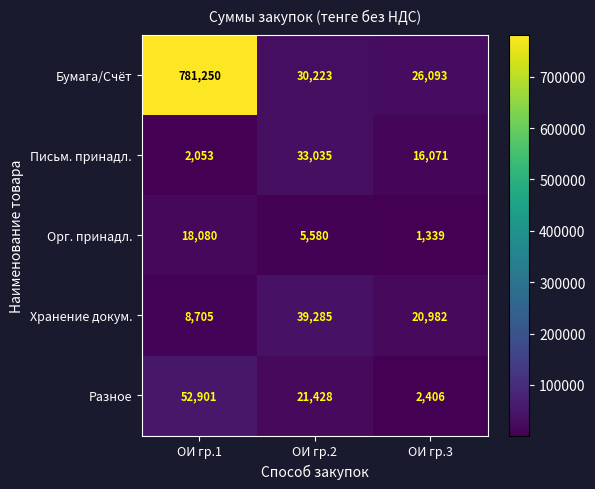

Which label corresponds to the largest value in the chart?

ОИ гр.1